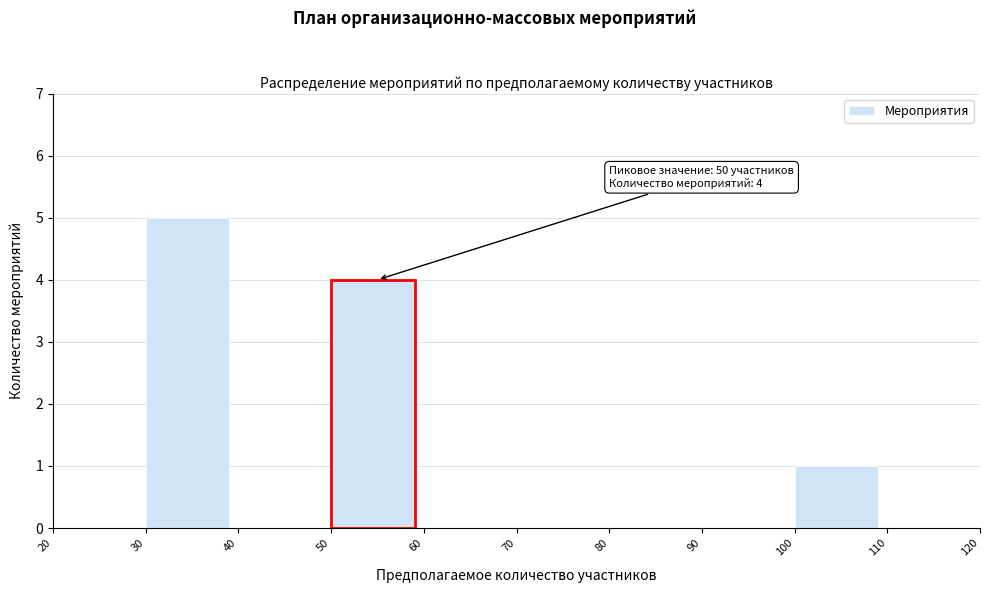

Over which range of the x-axis is the bar tallest?

30 to 40